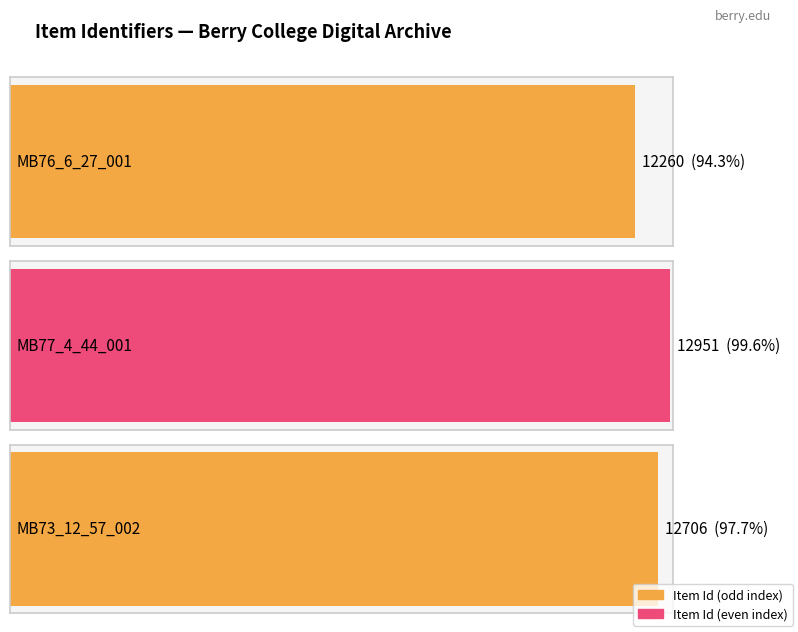

How many data points are less than 12706?

1